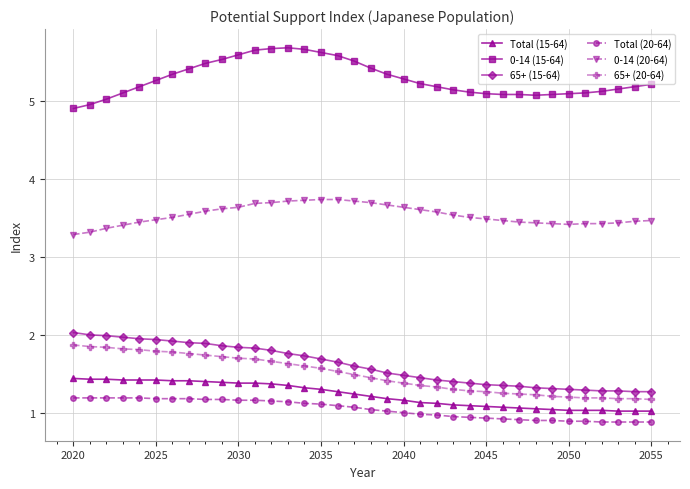

How many categories are shown in the chart?

36